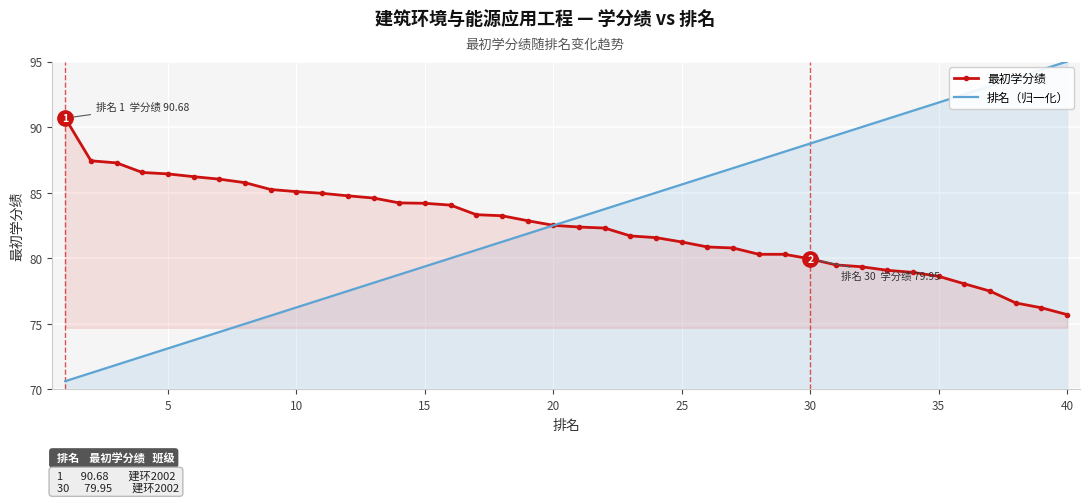

The value of 最初学分绩 at 30 is 80.0. True or false?

True